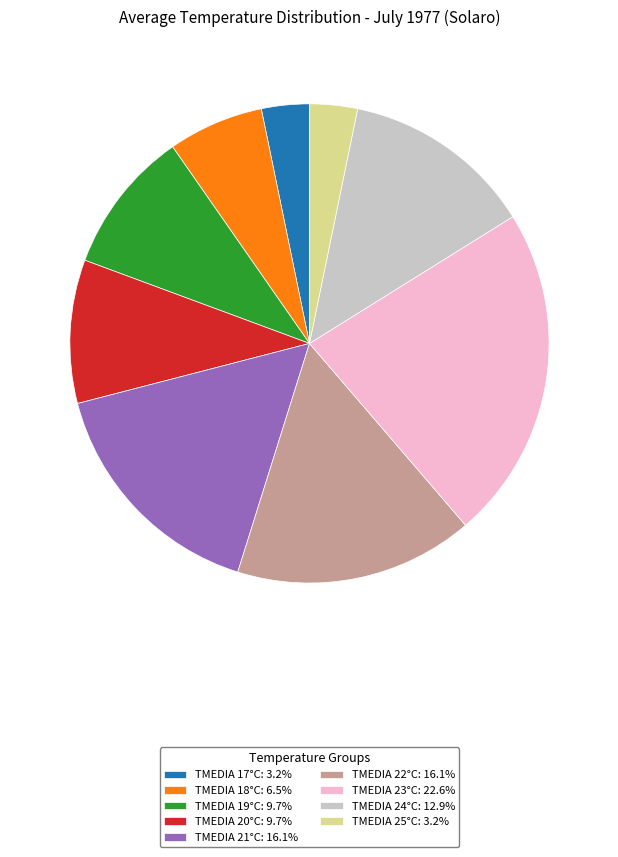

What is the ratio of the value at TMEDIA 23°C: 22.6% to the value at TMEDIA 17°C: 3.2%?

7.0